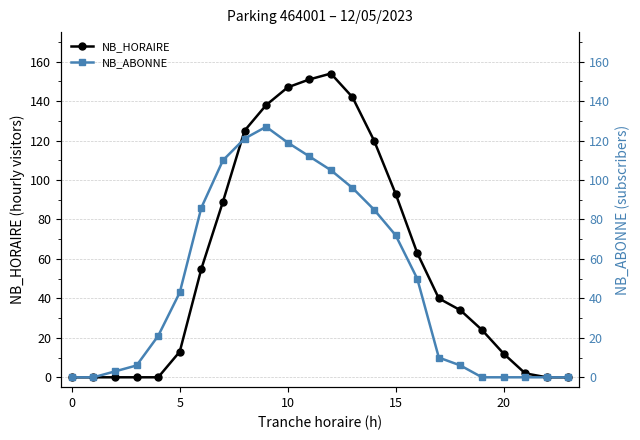

True or false: NB_HORAIRE and NB_ABONNE cross at least once.

True